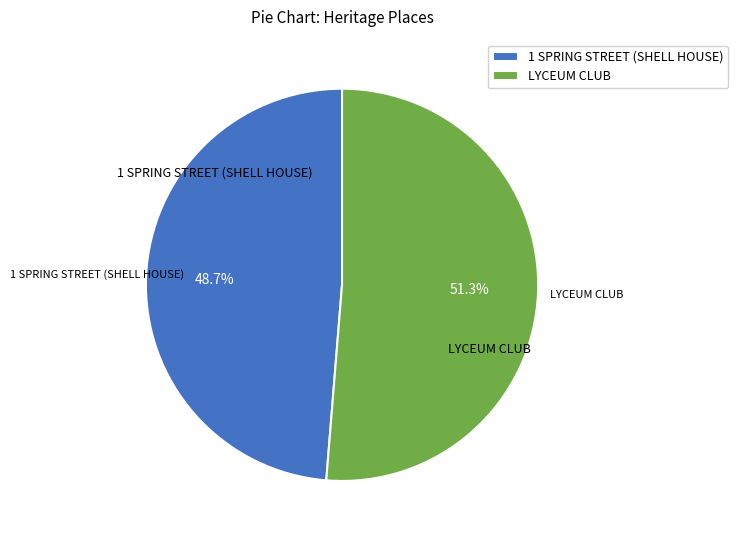

Rank the categories by value from lowest to highest.

1 SPRING STREET (SHELL HOUSE), LYCEUM CLUB